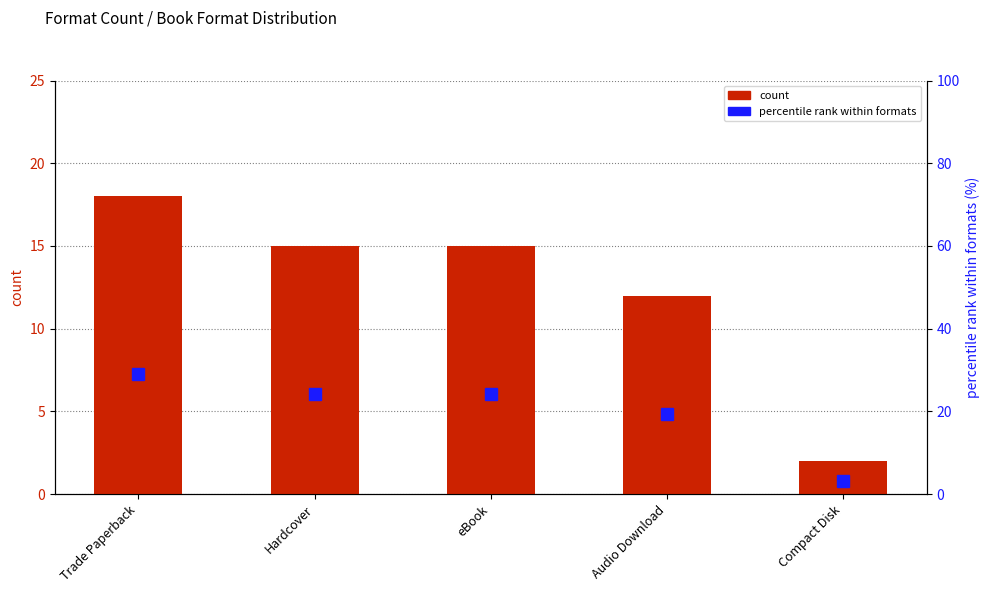

What is the value of the count bar at the 2nd from the left?

15.0